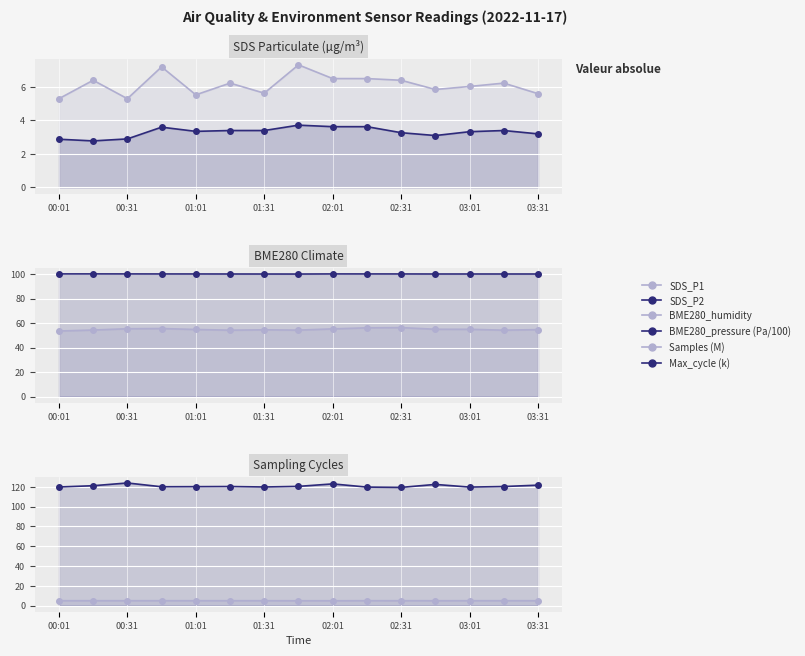

Which has a higher value, 00:31 or 9?

9